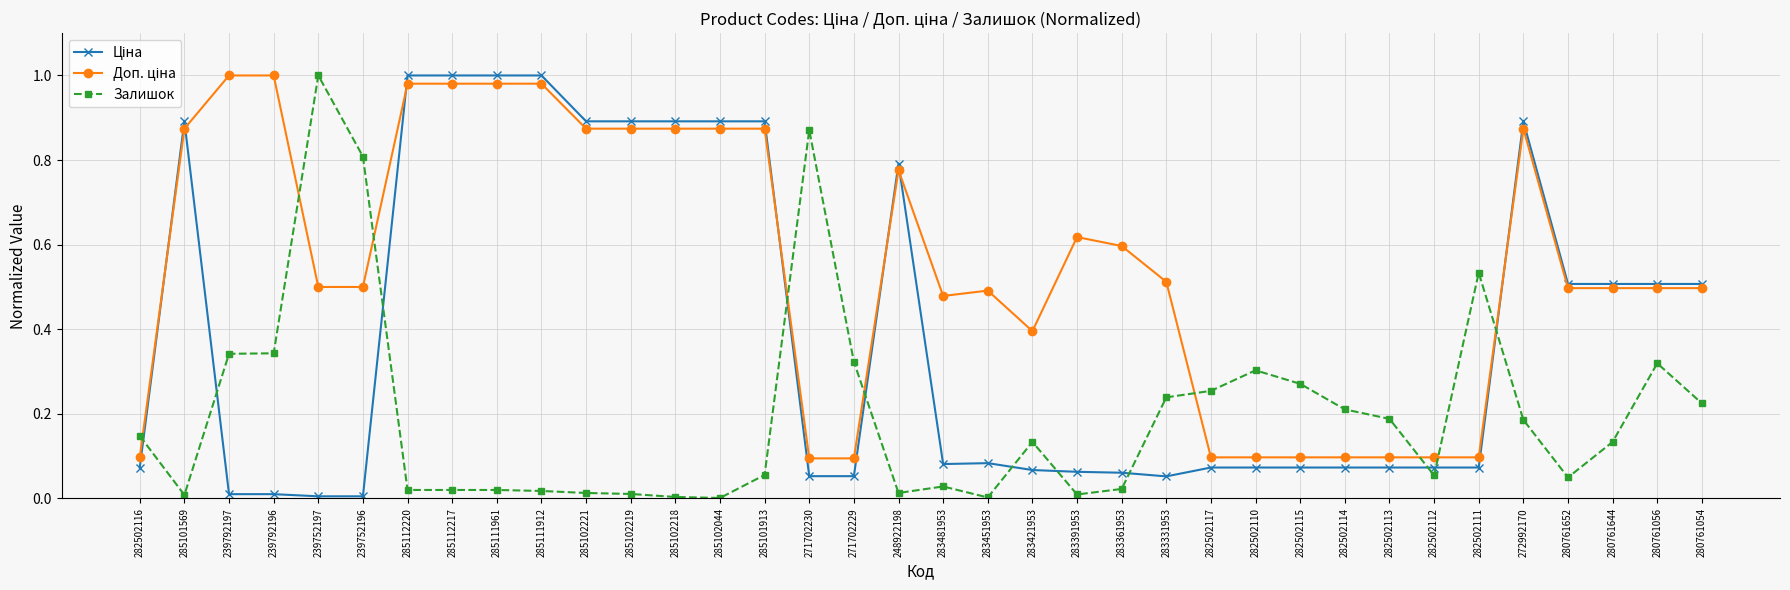

Is it true that Залишок equals 0.0 at 285102218?

True